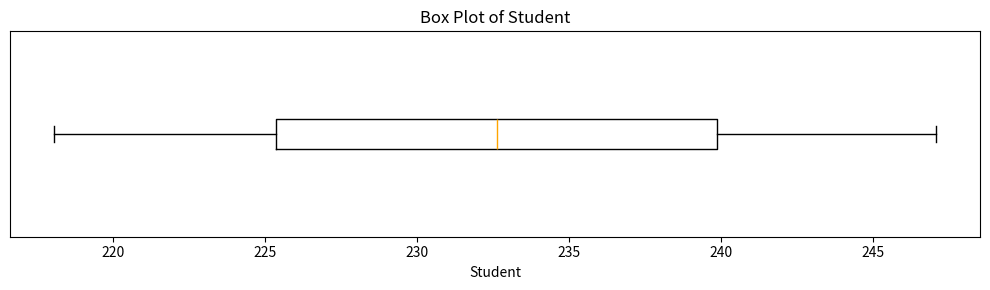

Transcribe this box plot: give where the median line is, the range the box spans, and where the two whiskers end, as read against the x-axis. The values are not printed on the chart, so give them approximately, as read against the axis.

median 232.5, box 225.5 to 240.0, whiskers 218.0 to 247.0